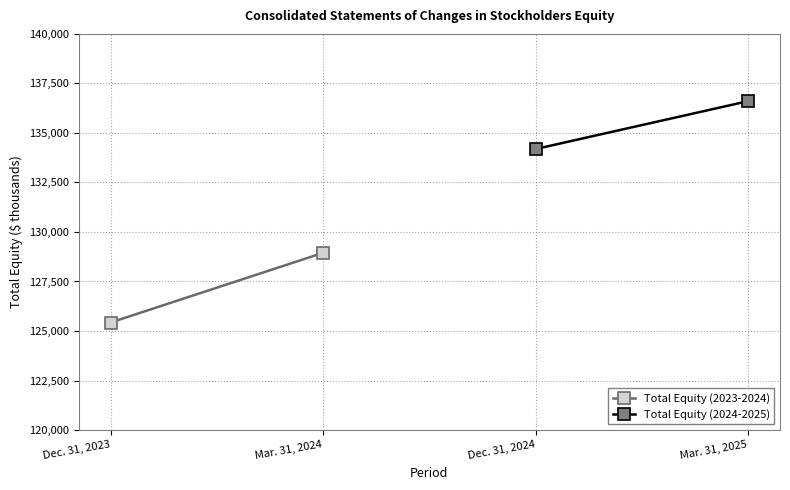

What is the average value of the Total Equity (2024-2025) series?

135396